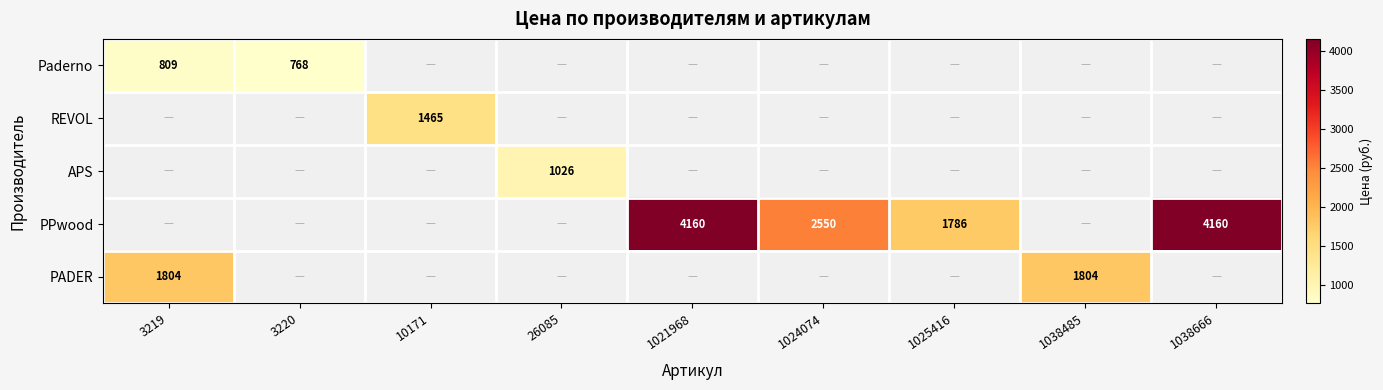

Which has a higher value, 1038485 or 1021968?

1021968